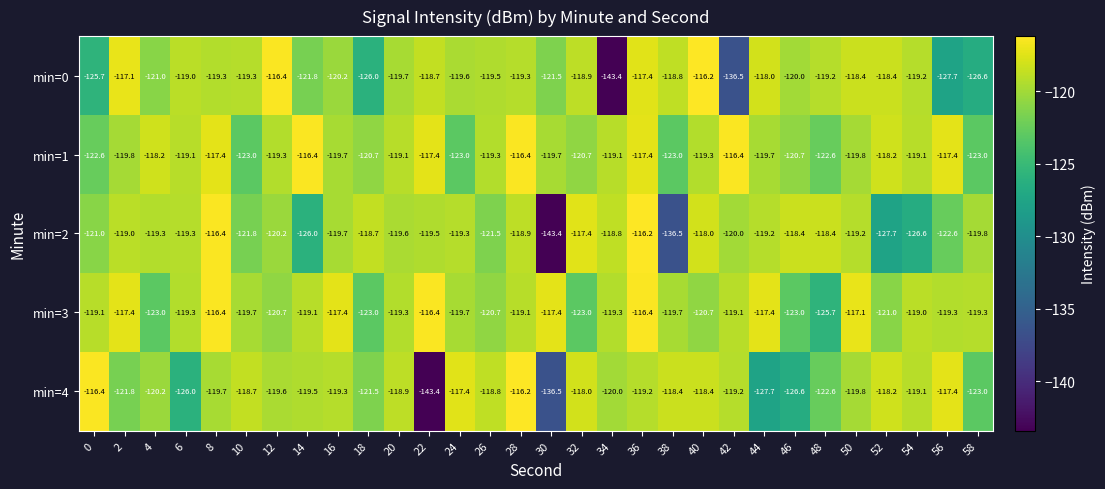

Which category has the highest value in the min=2 series?

36